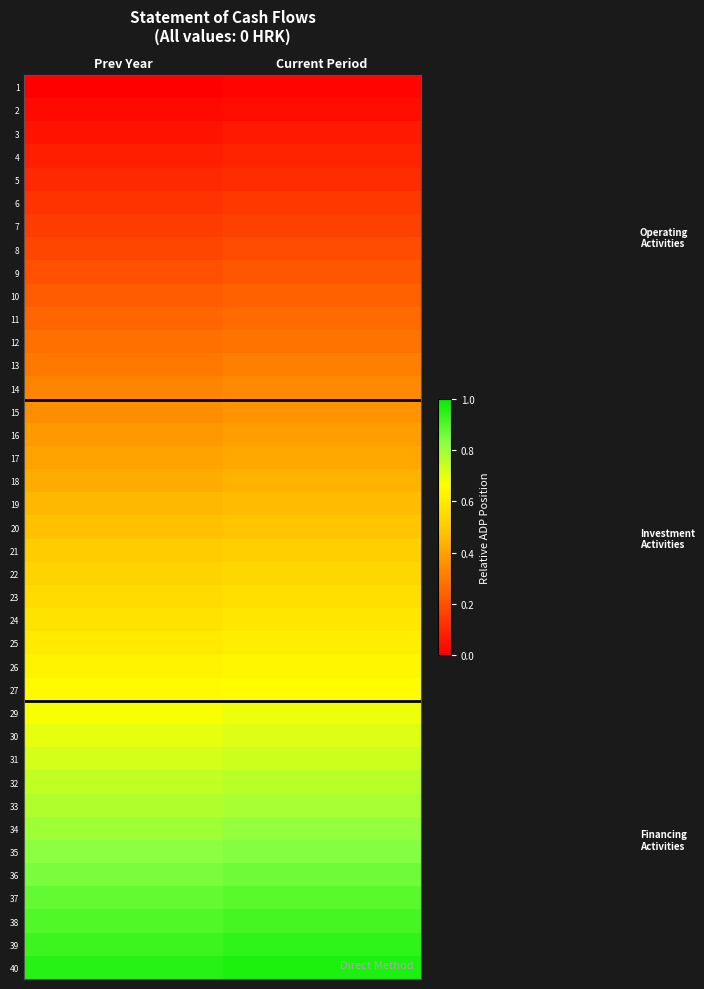

Rank the series by their maximum value, from lowest to highest.

1, 2, 3, 4, 5, 6, 7, 8, 9, 10, 11, 12, 13, 14, 15, 16, 17, 18, 19, 20, 21, 22, 23, 24, 25, 26, 27, 29, 30, 31, 32, 33, 34, 35, 36, 37, 38, 39, 40